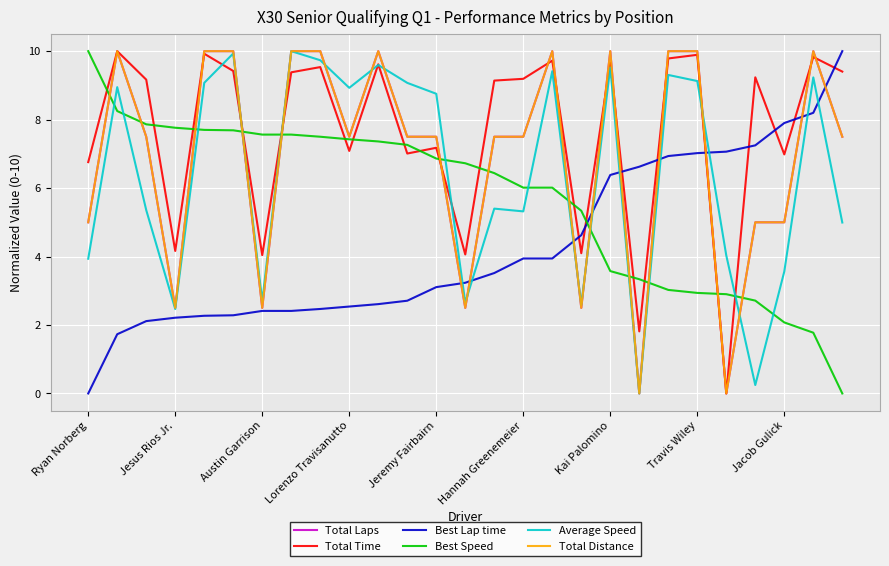

How many series are shown in this chart?

6